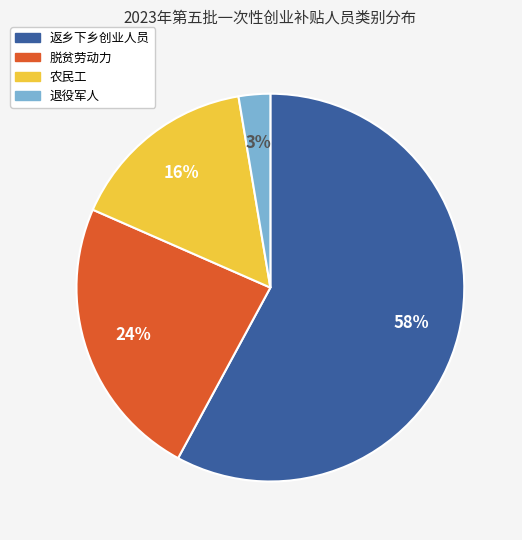

What is the majority slice?

返乡下乡创业人员